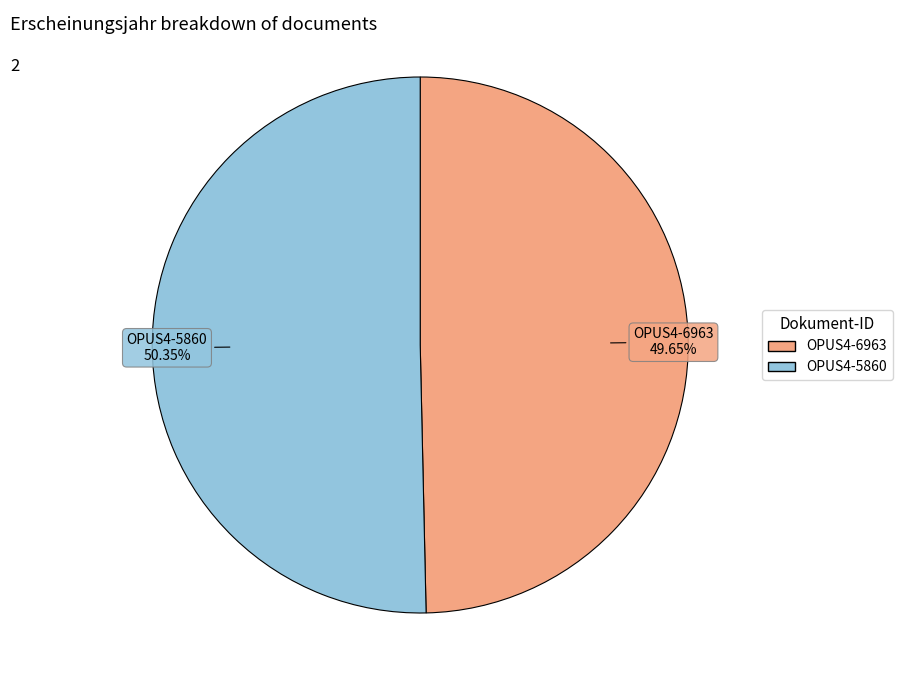

What is the largest slice in the pie chart?

OPUS4-5860